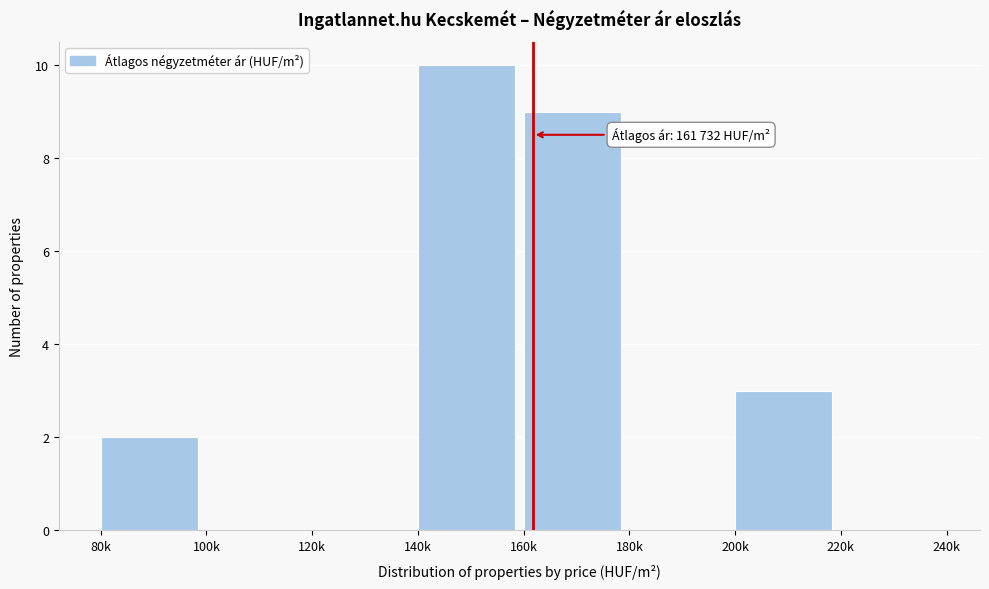

Reading left to right, list all the values displayed in this chart.

80k=2	100k=0	120k=0	140k=10	160k=9	180k=0	200k=3	220k=0